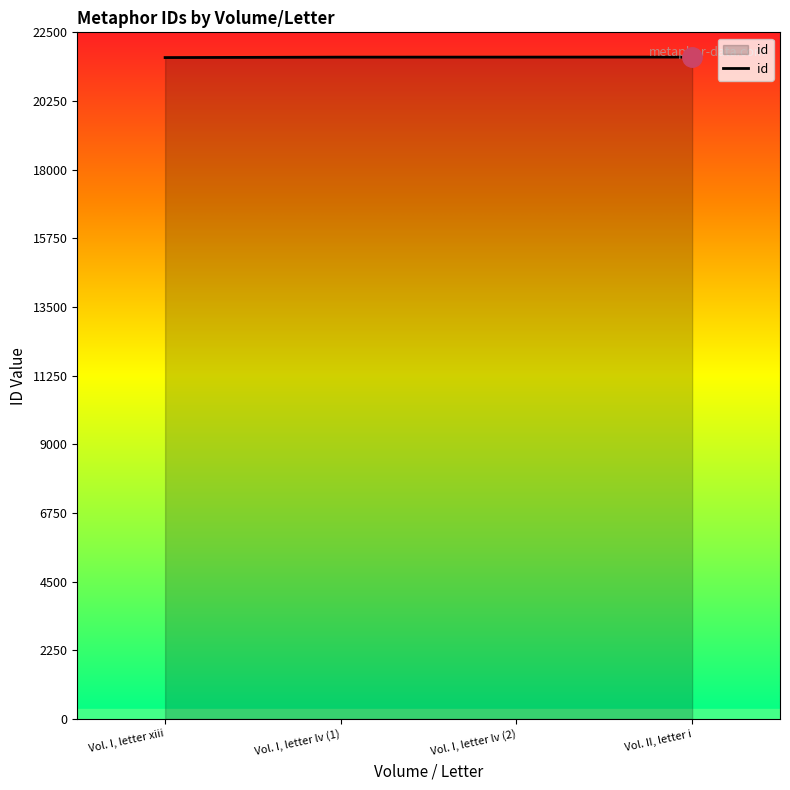

True or false: the data shows 21688 at Vol. I, letter lv (2).

True